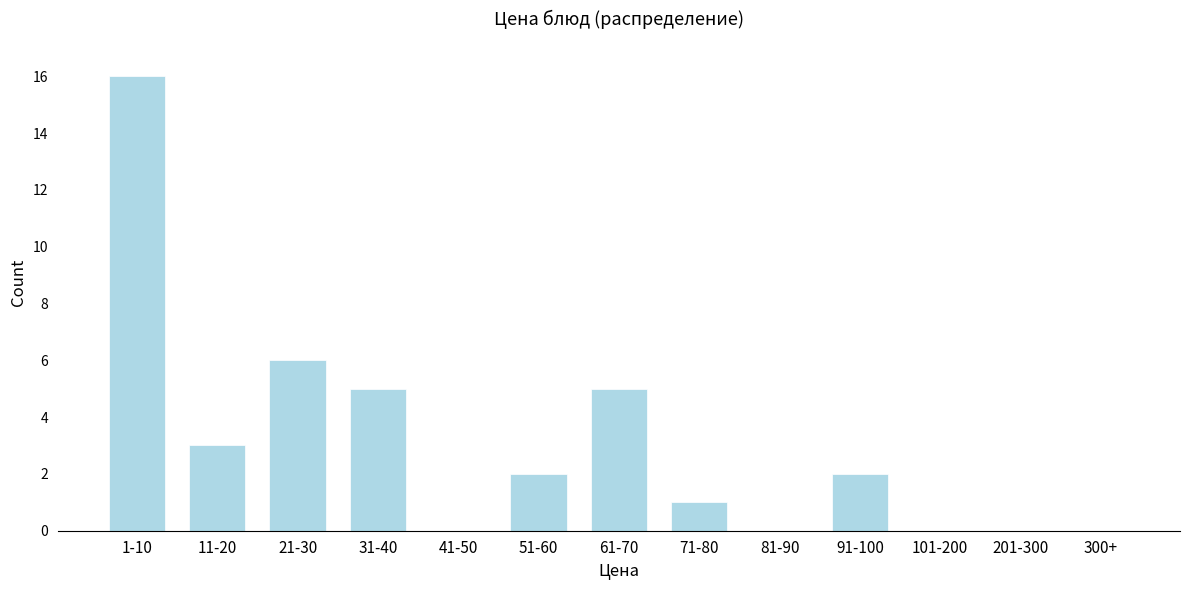

Reading right to left, transcribe all the data shown in this chart.

300+=0	201-300=0	101-200=0	91-100=2	81-90=0	71-80=1	61-70=5	51-60=2	41-50=0	31-40=5	21-30=6	11-20=3	1-10=16